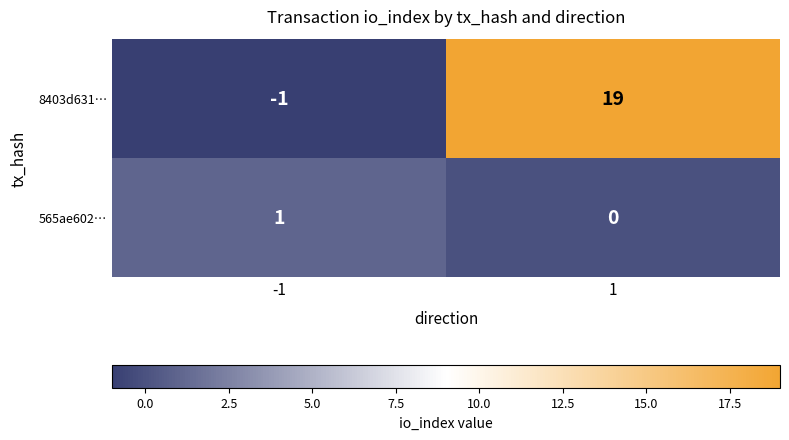

What is the maximum value shown in the chart?

19